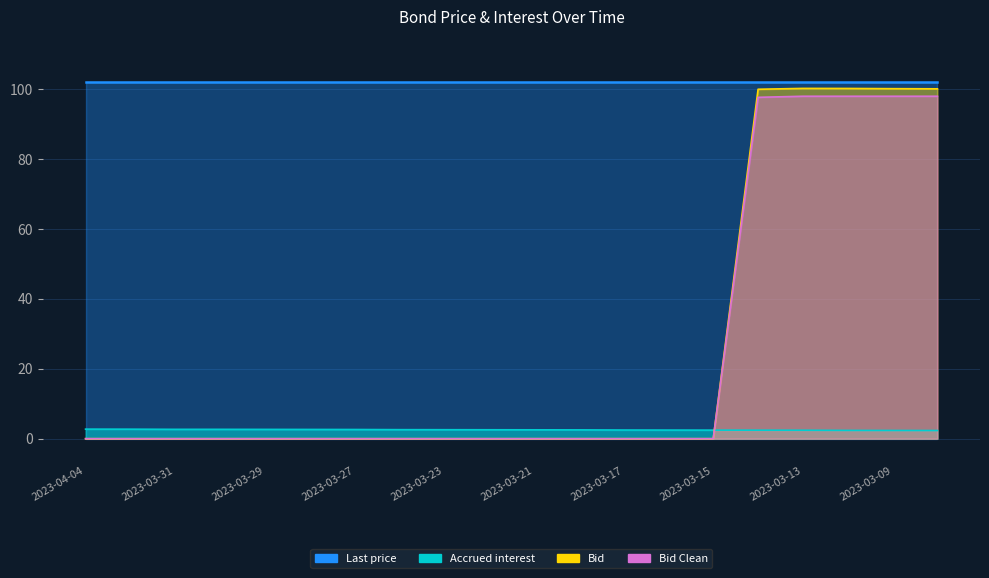

Which series changed the most between 2023-03-17 and 2023-03-14?

Bid